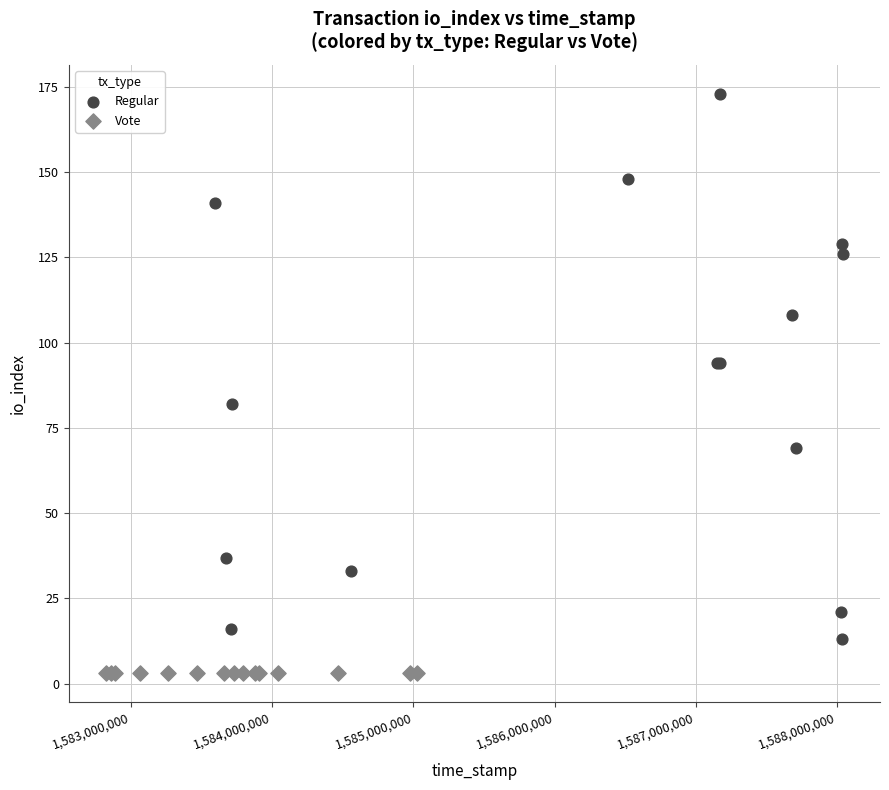

Which series contains the highest Y value?

Regular